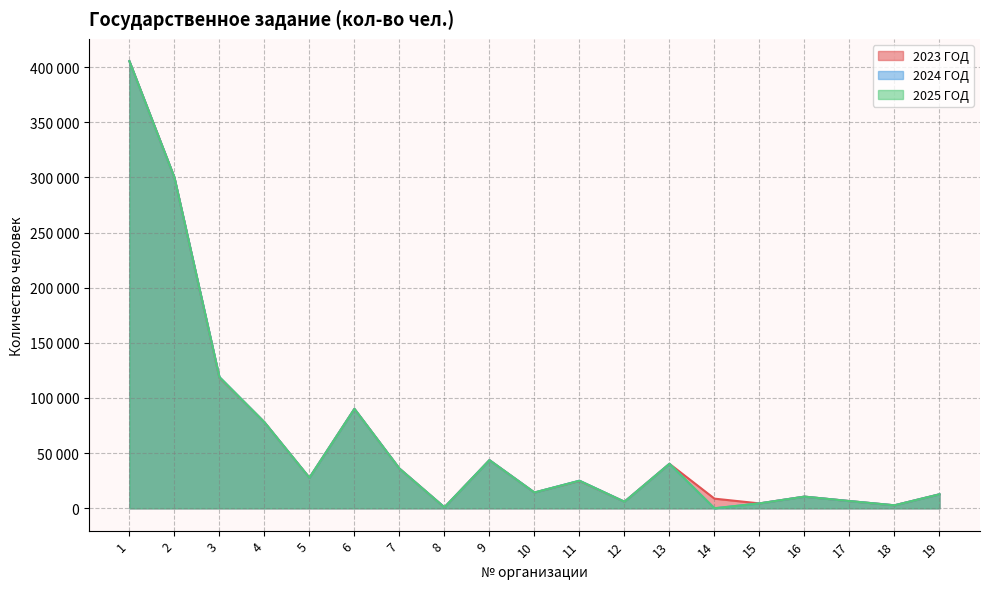

What is the sum of all 2023 ГОД values?

1231088